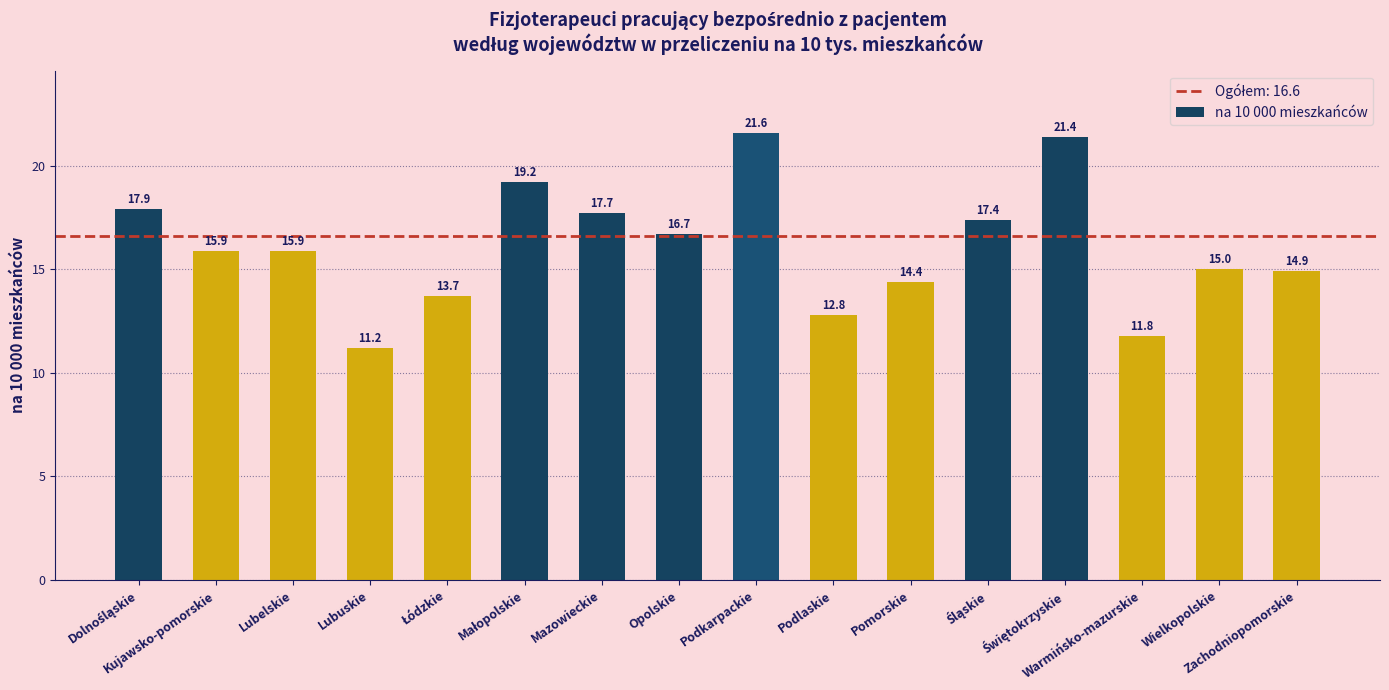

What position from the left is Podkarpackie?

9